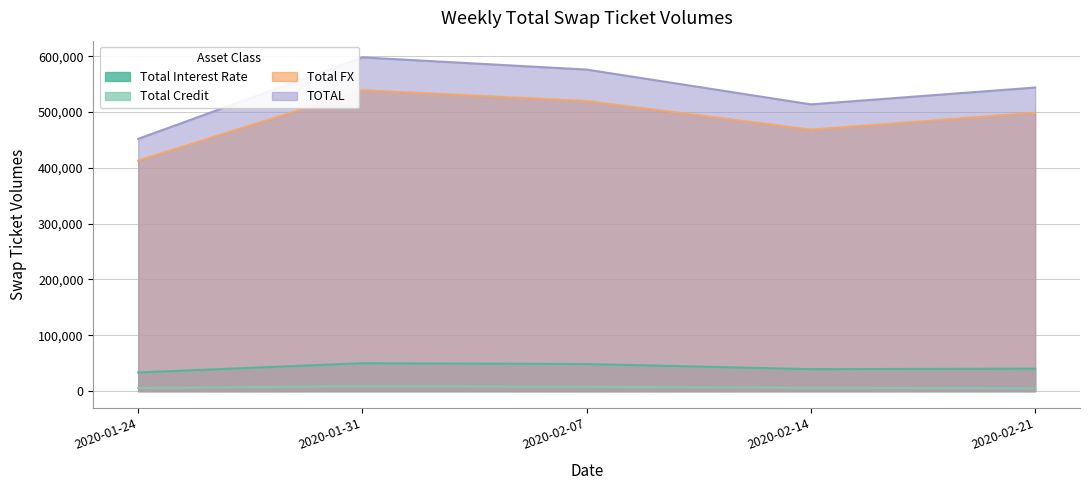

True or false: Total Credit has more than 1 points higher than both neighbors.

False